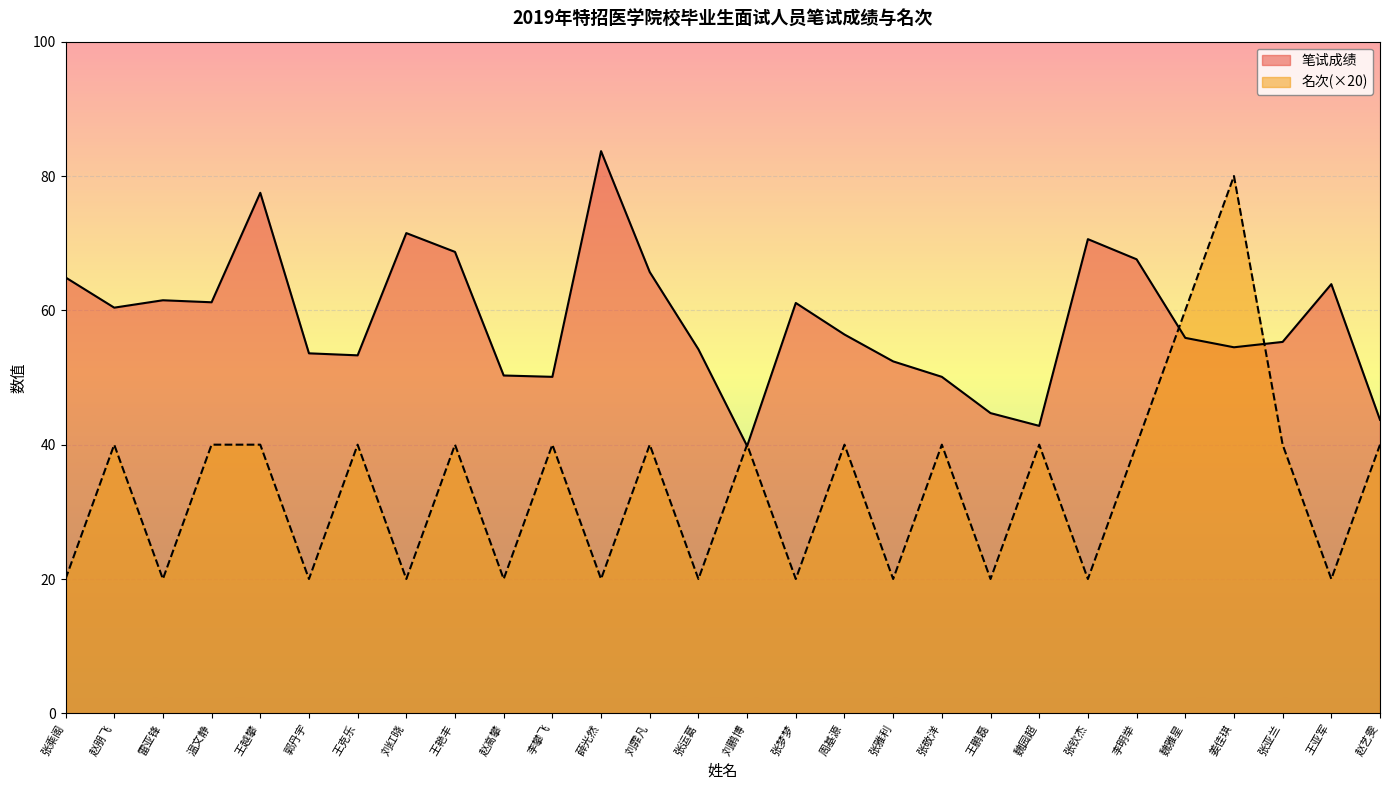

Which category has the lowest value in the 名次 series?

张乘阁